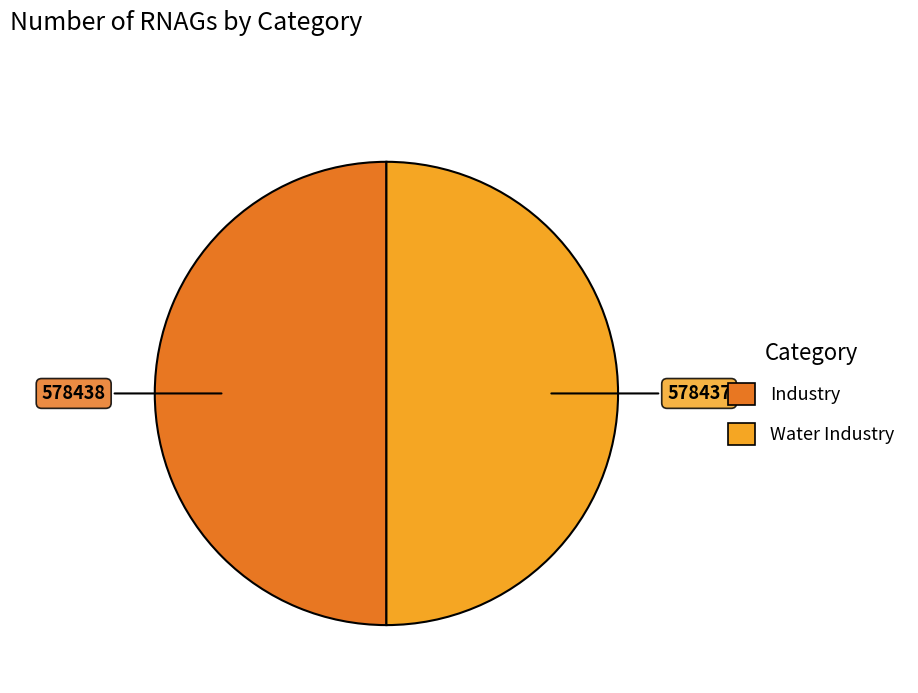

What is the ratio of the value at Water Industry to the value at Industry?

1.0